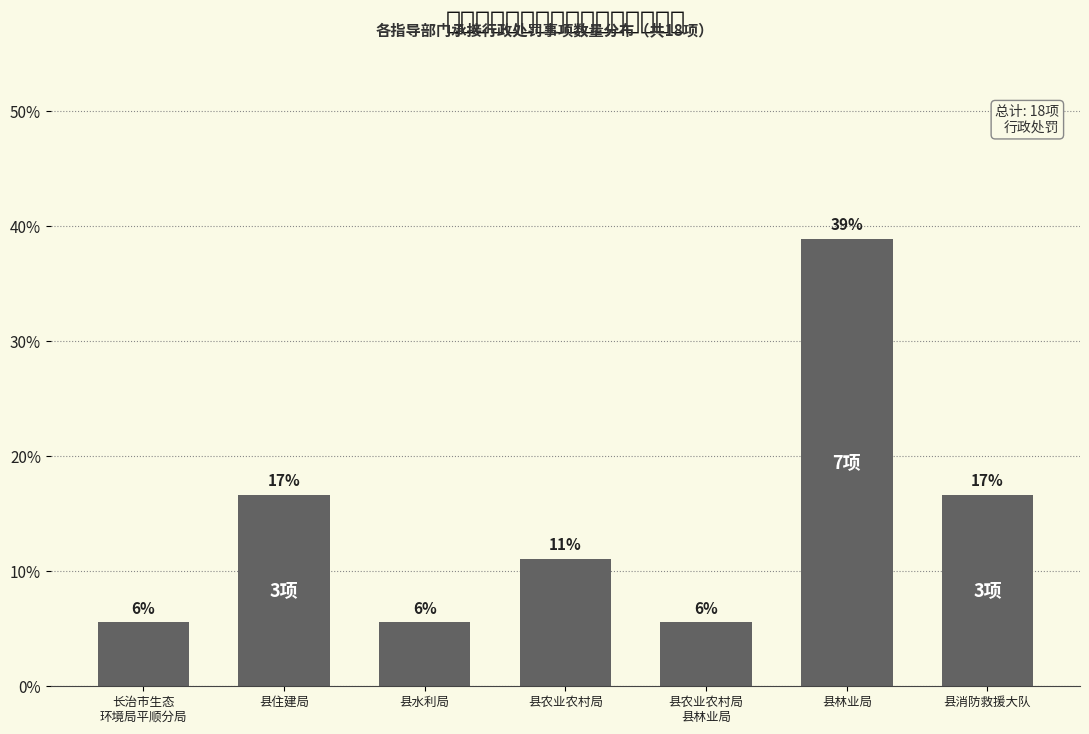

Does the chart contain any negative values?

No